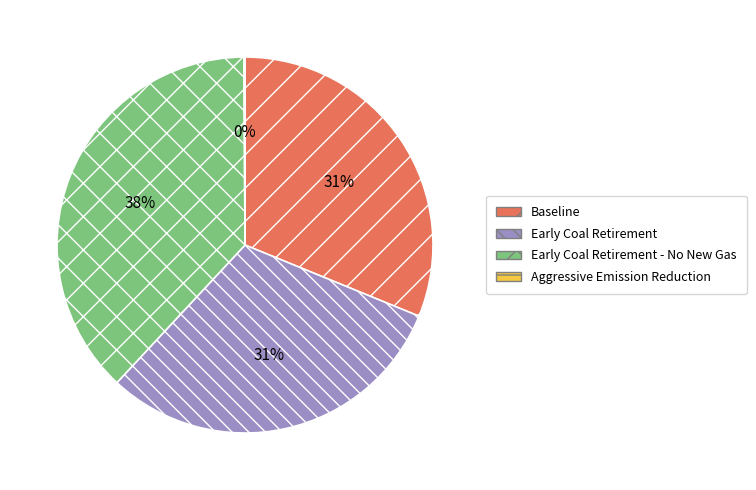

Is it true that Early Coal Retirement - No New Gas is 38% of the pie?

True